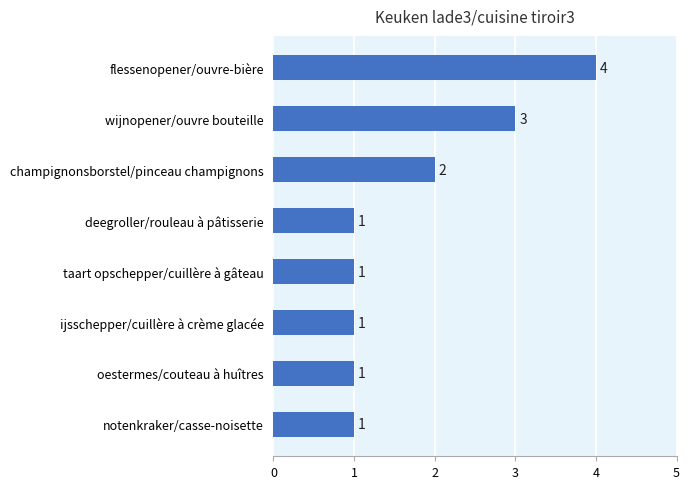

Count the values in the range 1 to 3.

7